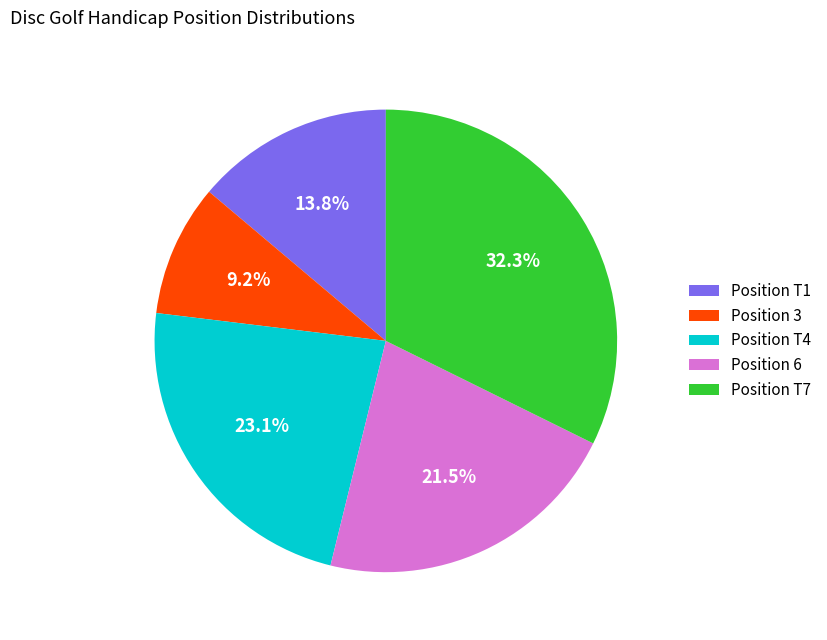

Which category has the smallest portion of the pie?

Position 3